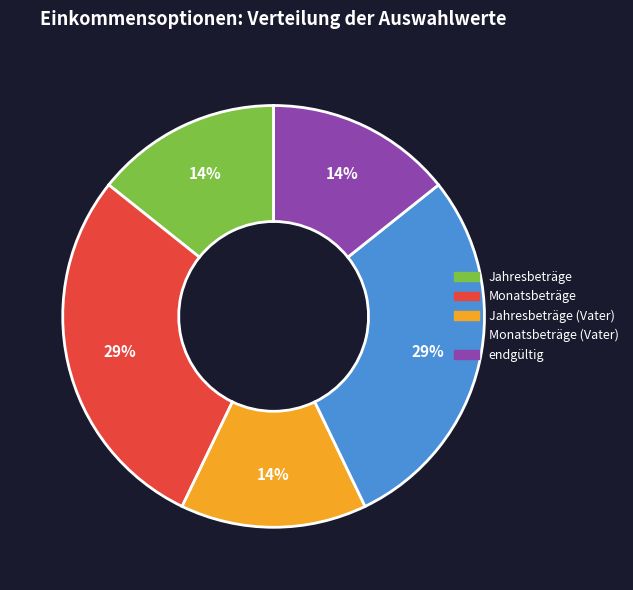

Does any single category account for the majority?

No